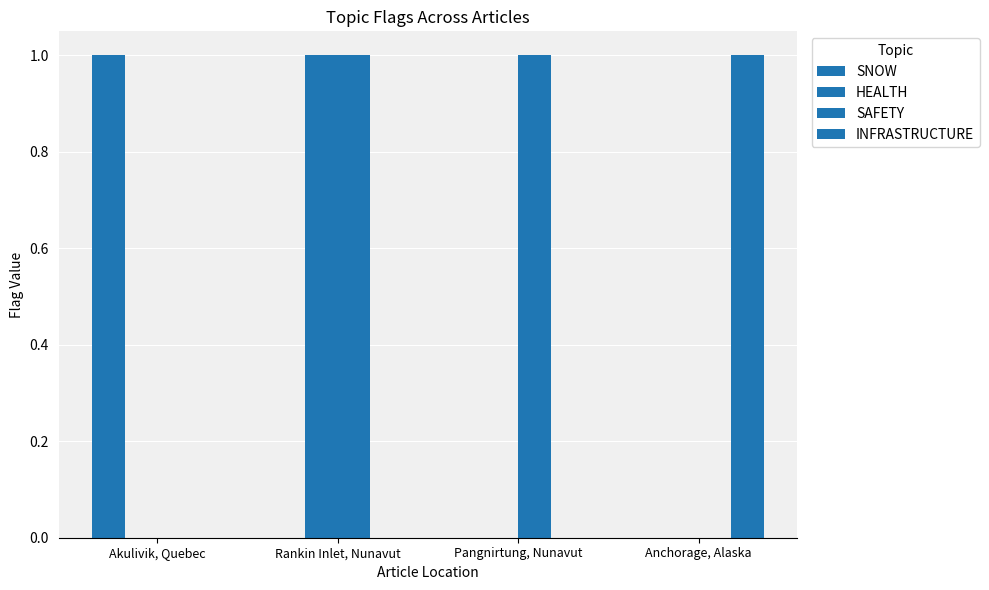

What position from the right is Anchorage, Alaska?

1